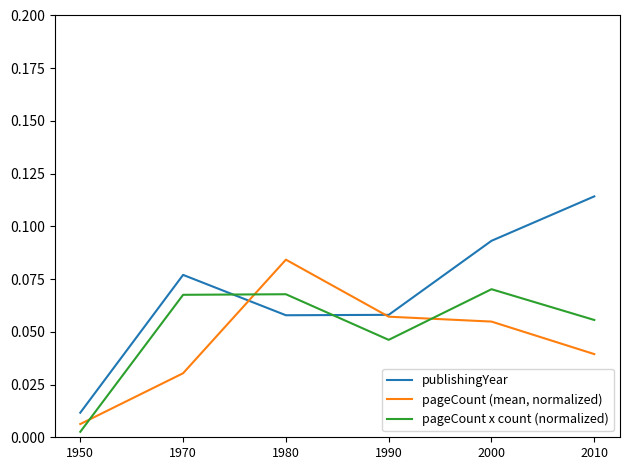

True or false: publishingYear has a value of 0.0 at 1980.

False